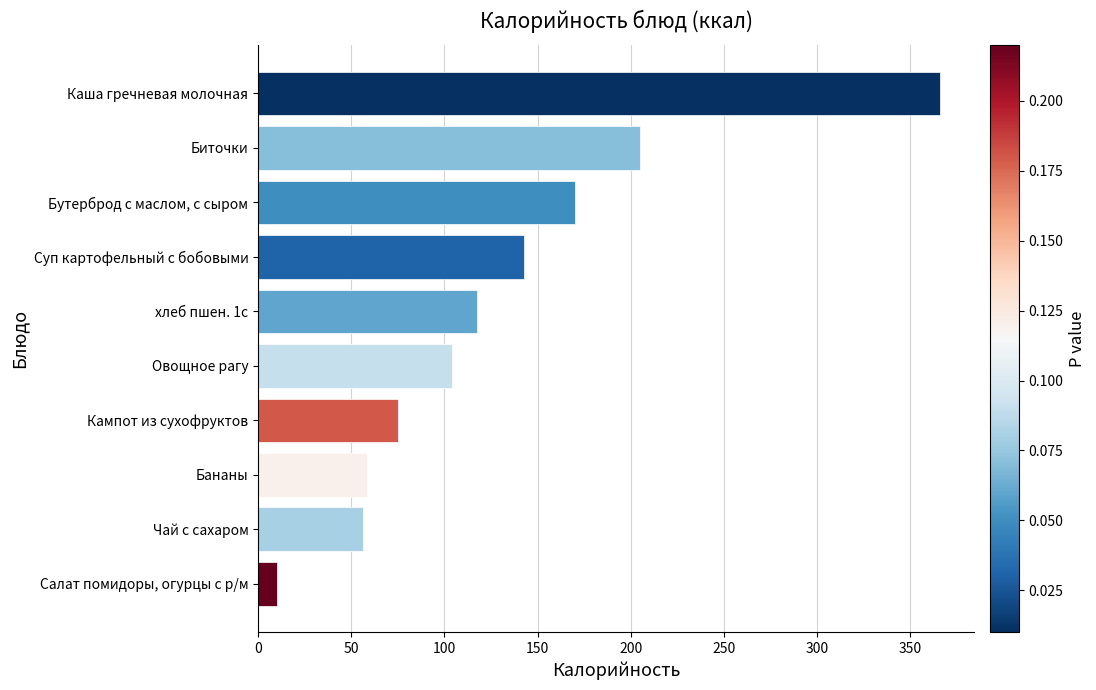

True or false: the data shows 633.8 at Каша гречневая молочная.

False